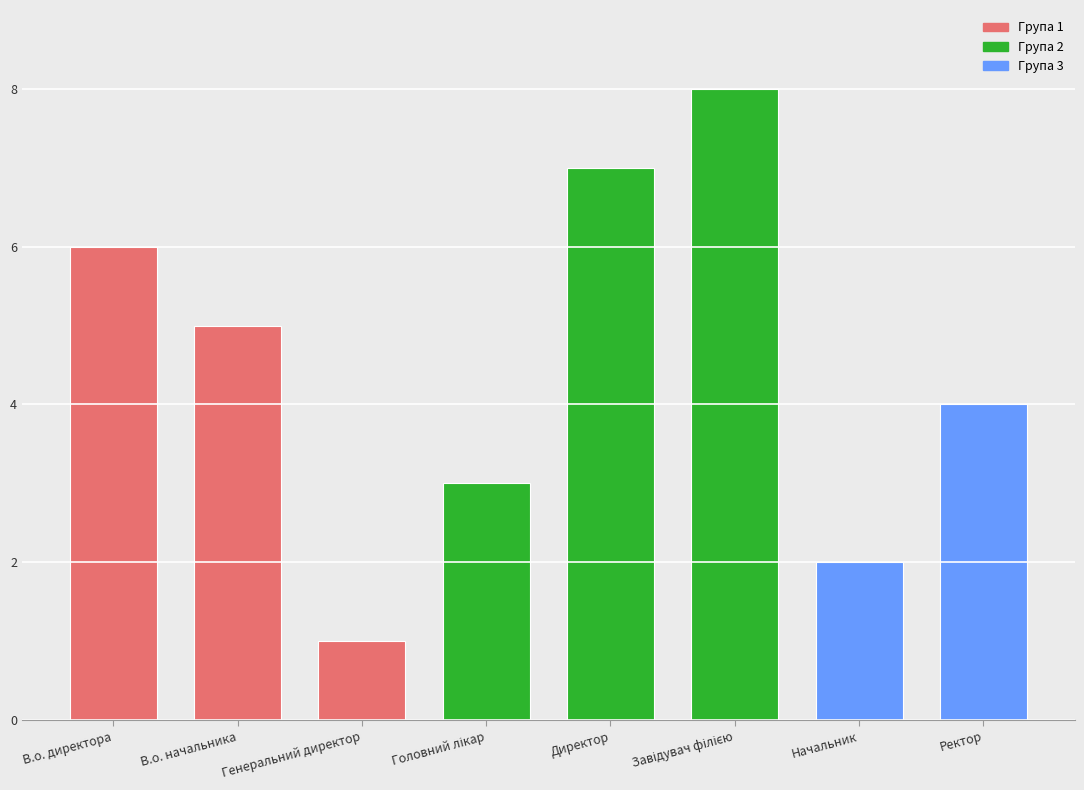

How many values exceed 5?

3